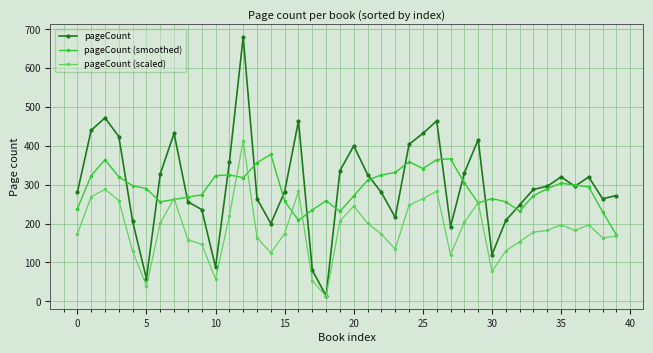

Which series has the widest spread of values?

pageCount